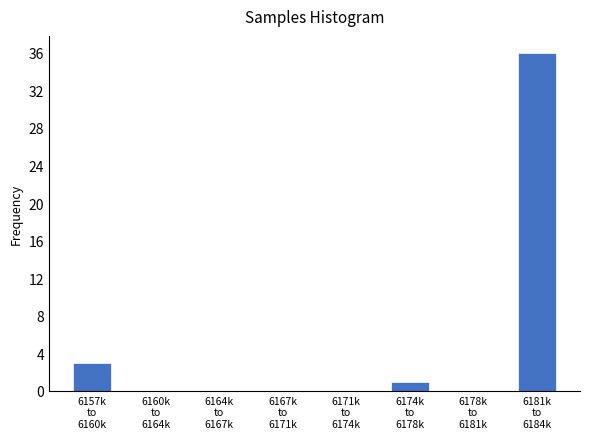

How many distinct data groups are displayed?

1